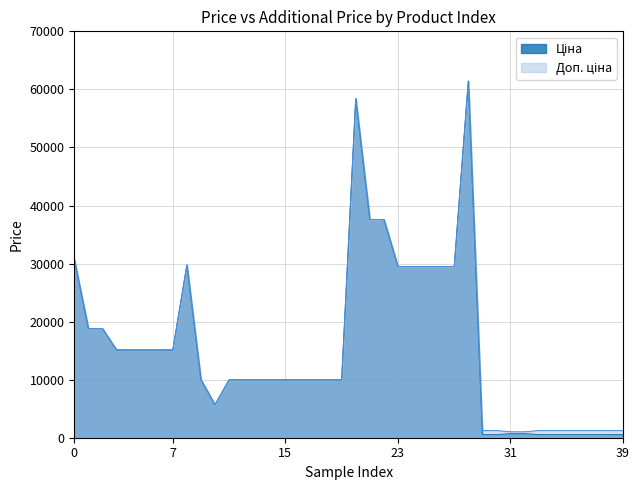

Count the number of categories in the chart.

40